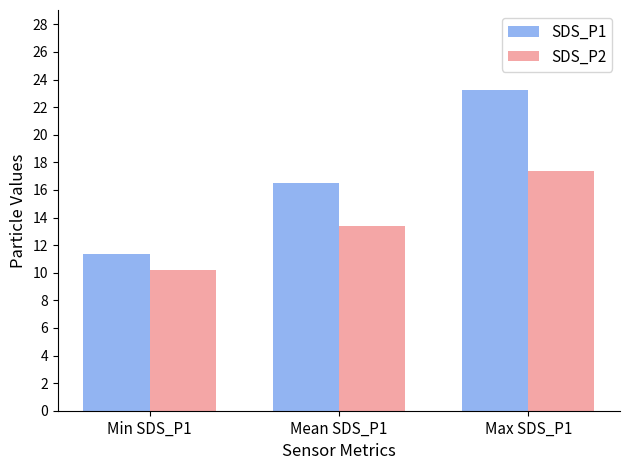

What is the value of the SDS_P2 bar at the 2nd from the left?

13.4